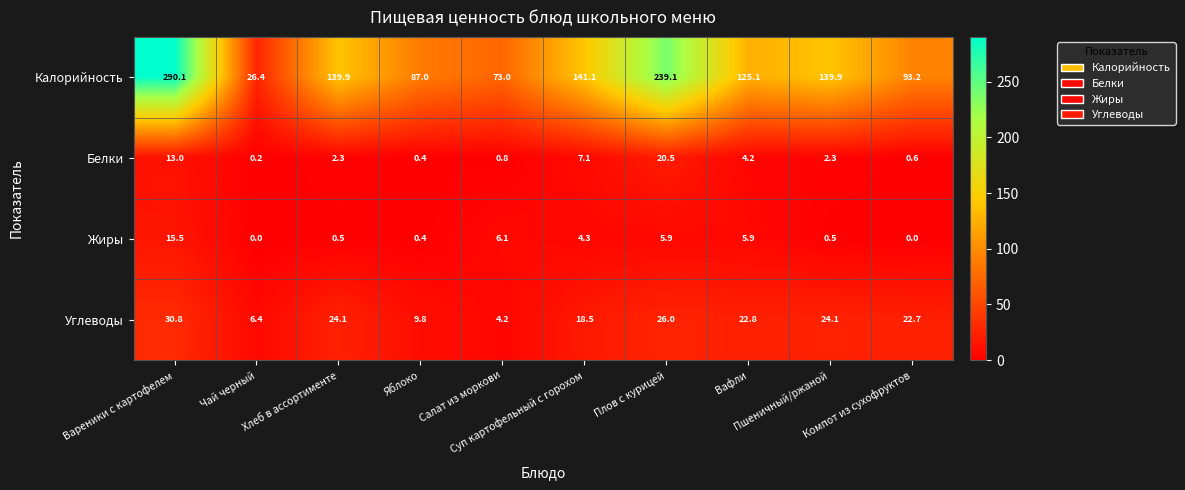

Which series has the widest spread of values?

Калорийность